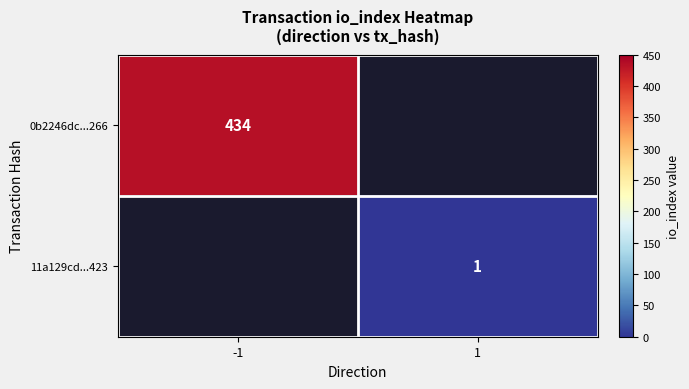

The 0b2246dc...266 series shows 434 at -1. True or false?

True